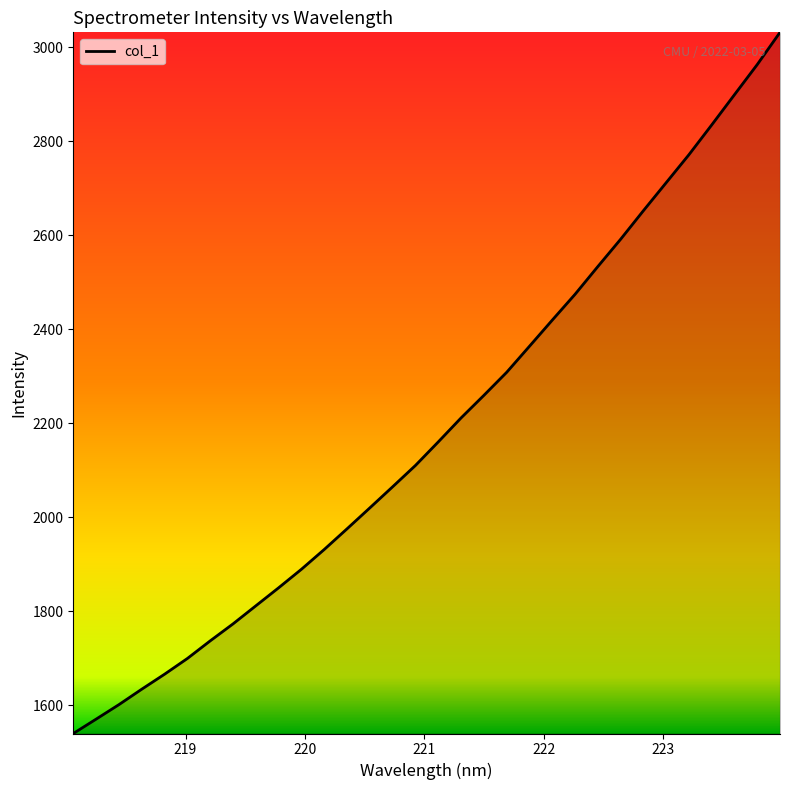

What is the maximum value shown in the chart?

3032.0